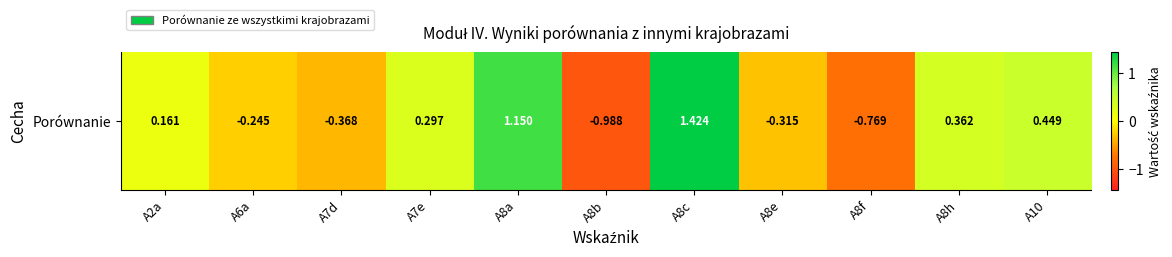

At which label is the value closest to 0?

A2a